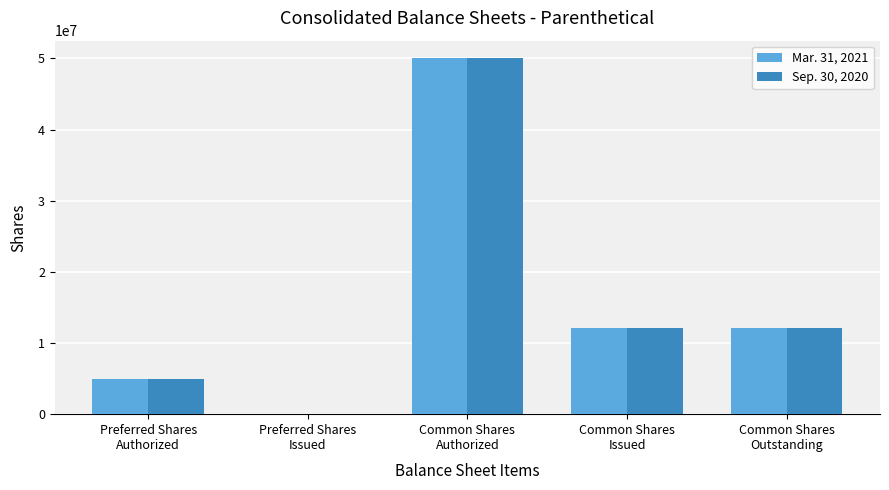

Reading right to left, what are all the values shown in this chart?

Mar. 31, 2021: 12141401	12141401	50000000	0	5000000
Sep. 30, 2020: 12141401	12141401	50000000	0	5000000